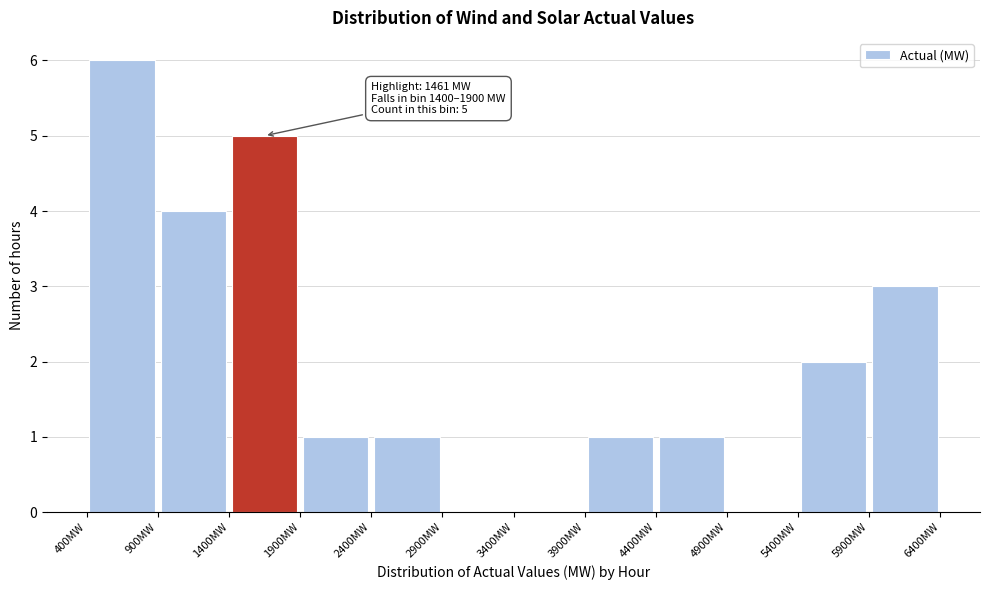

Which range on the x-axis has the tallest bar?

400 to 900